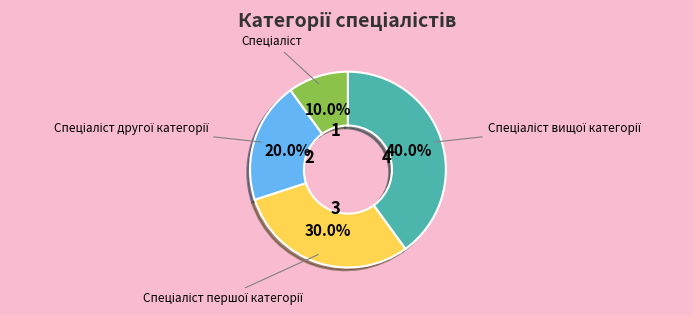

Is there any slice that represents more than half of the pie?

No